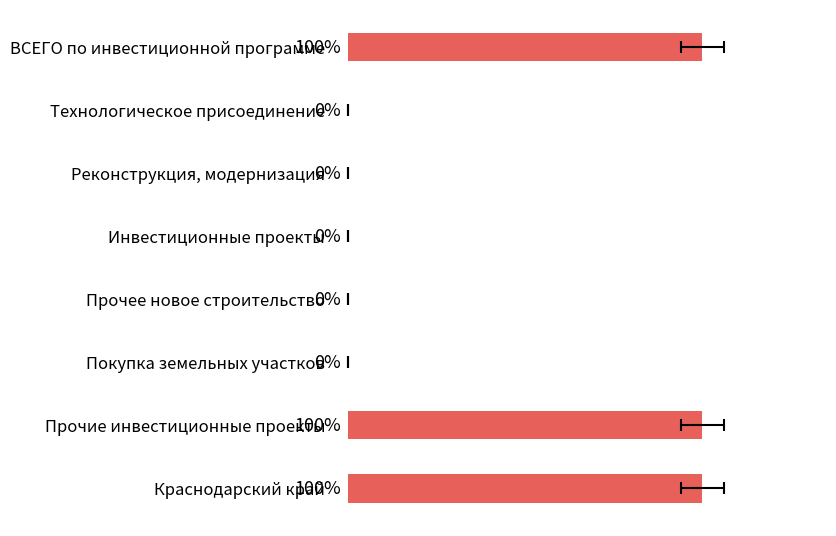

Is it true that the value at 6 is 1?

True